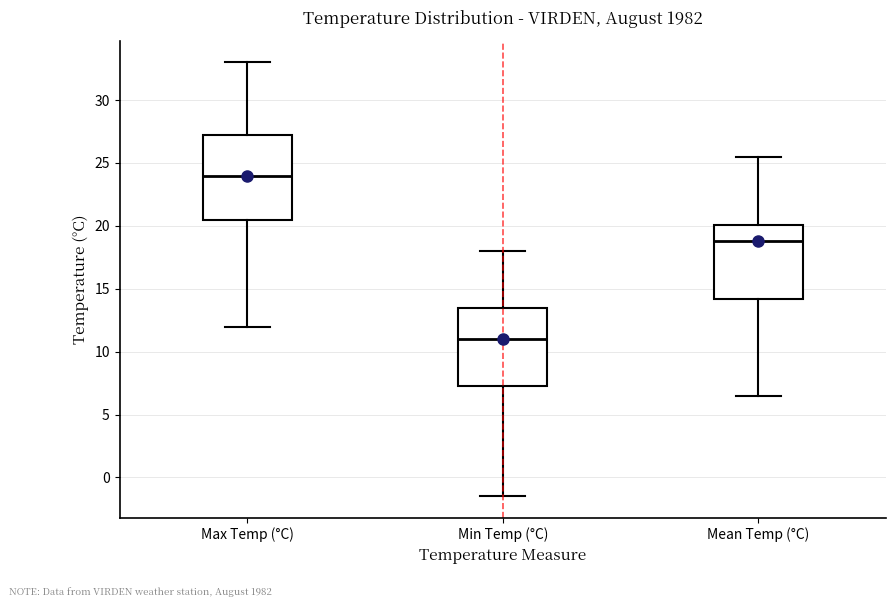

Which box's median line is the lowest?

Min Temp (°C)